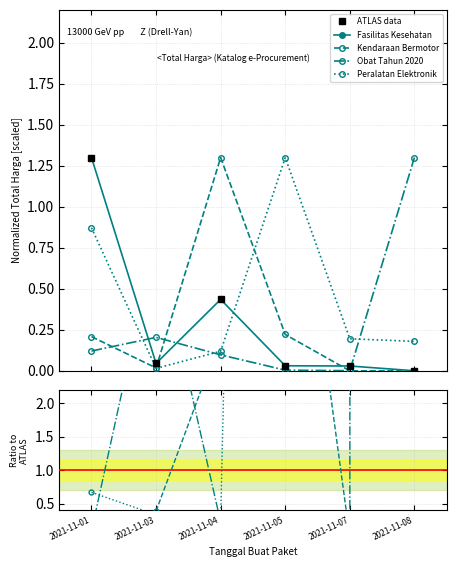

What is the sum of the Peralatan Elektronik values at 2021-11-04 and 2021-11-01?

0.9